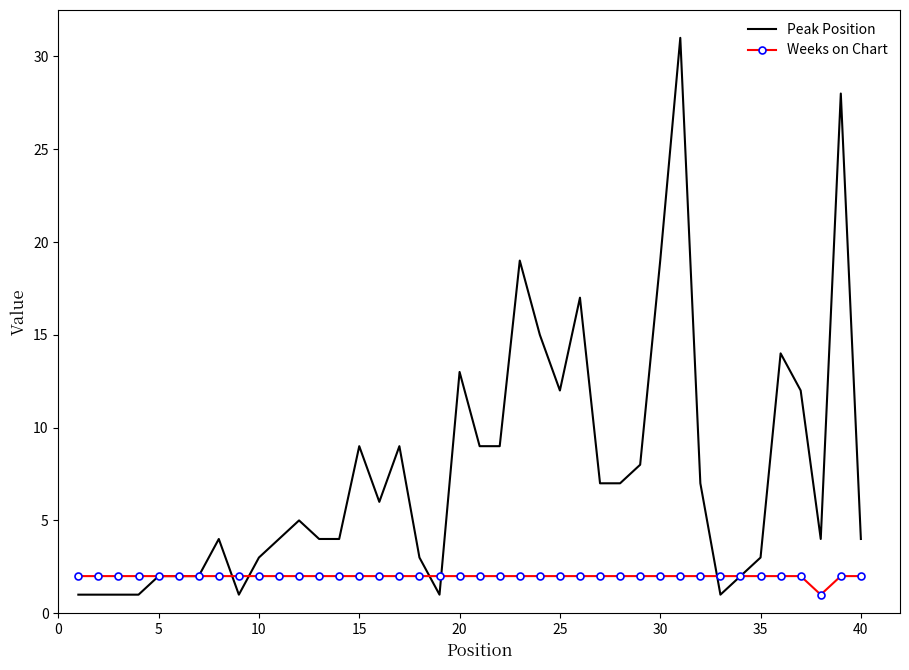

Which series has the largest total across all categories?

Peak Position